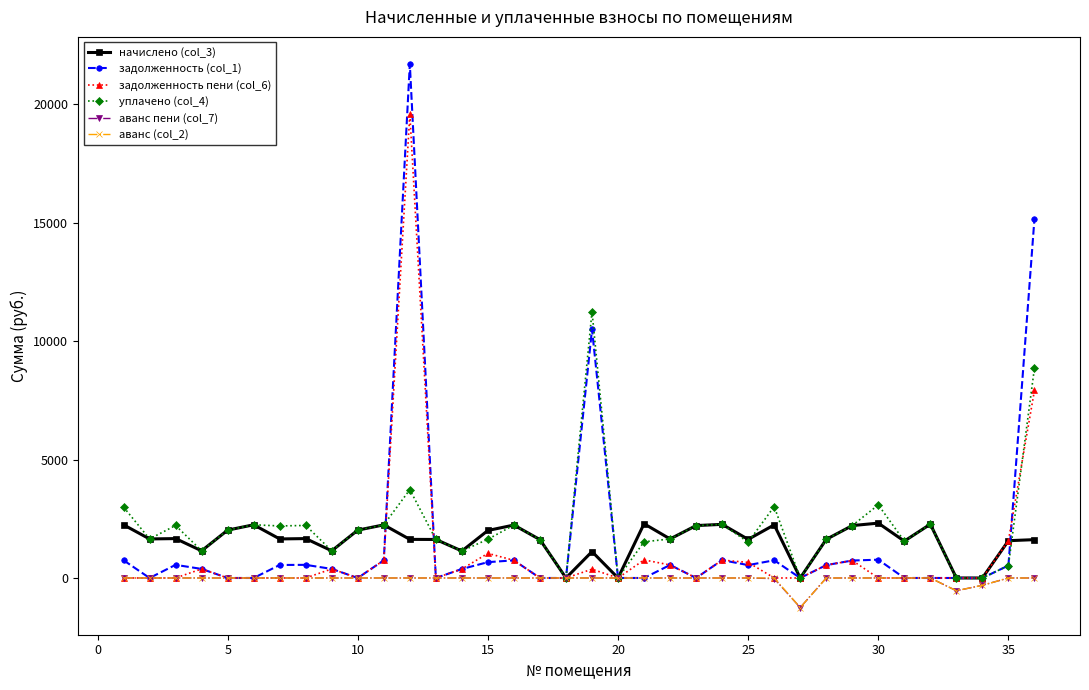

How many lines are shown in the chart?

6